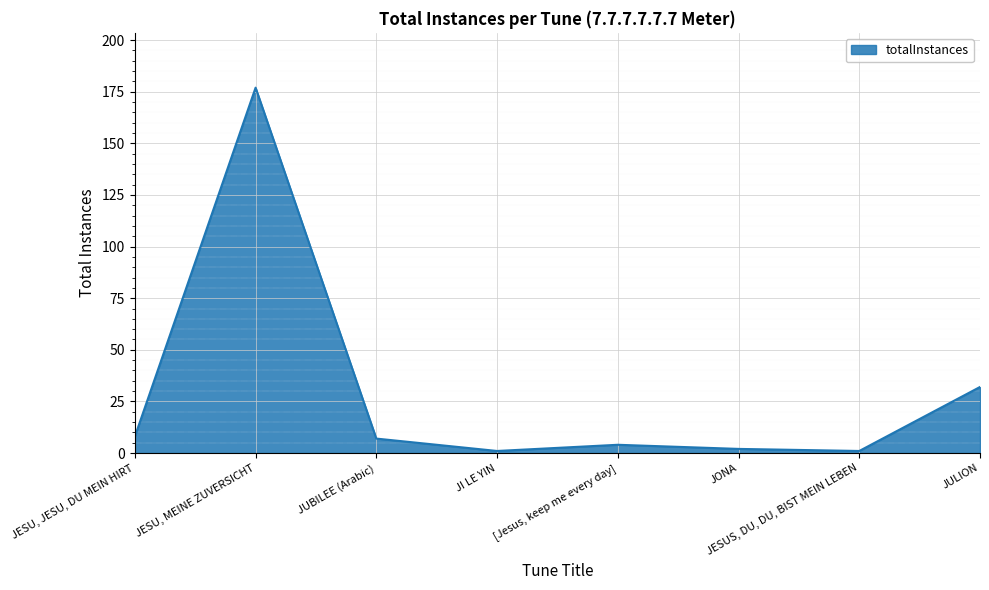

What is the difference between the maximum and minimum values?

176